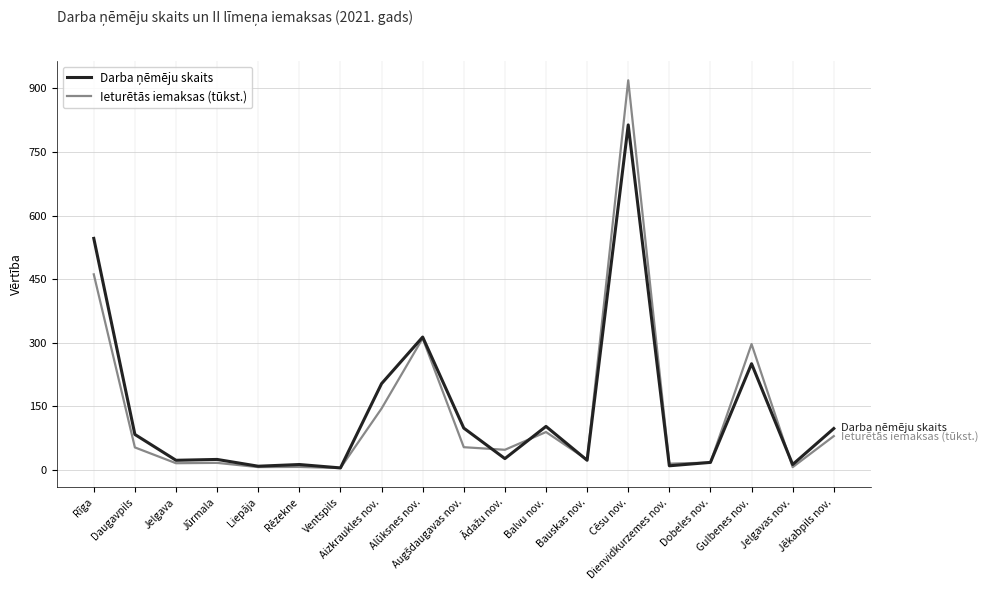

What is the difference between the highest and lowest values at Liepāja?

2.1